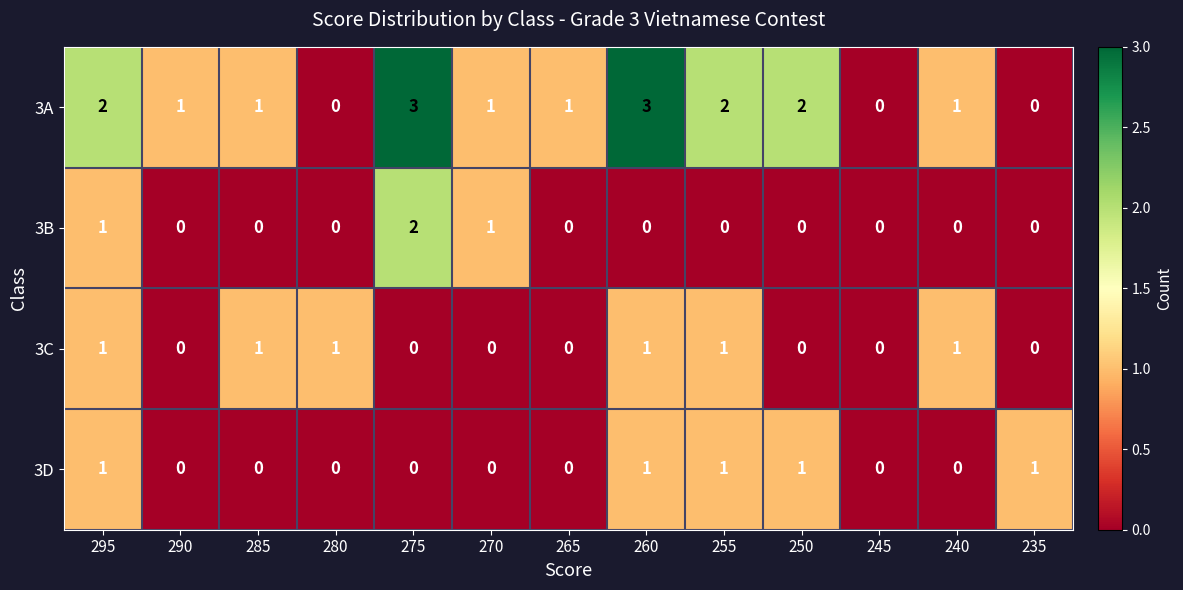

Between 270 and 260, which series saw the biggest shift?

3A